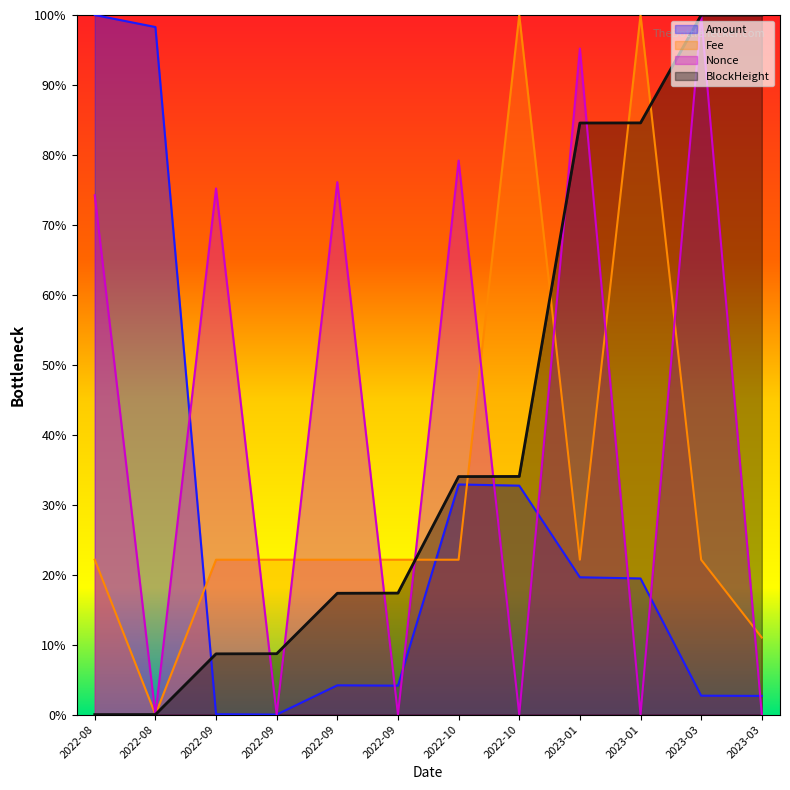

At which label does Nonce first exceed 74?

2022-08